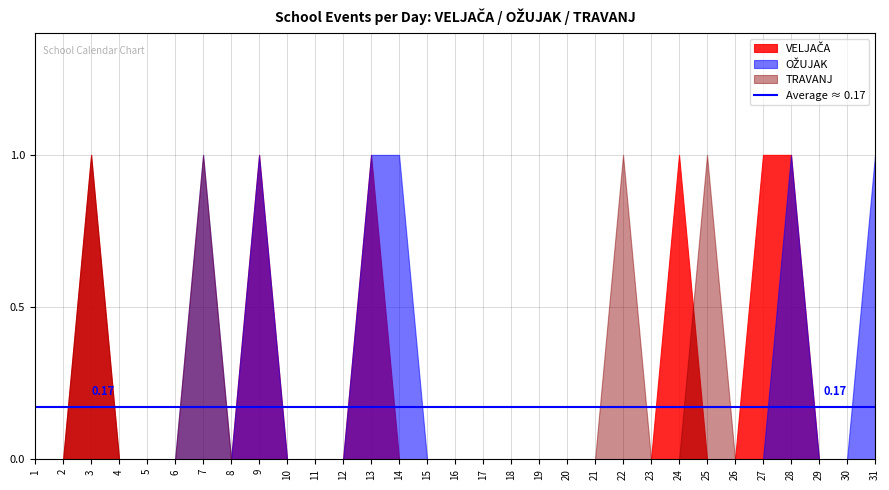

Does the chart have visible grid lines?

Yes